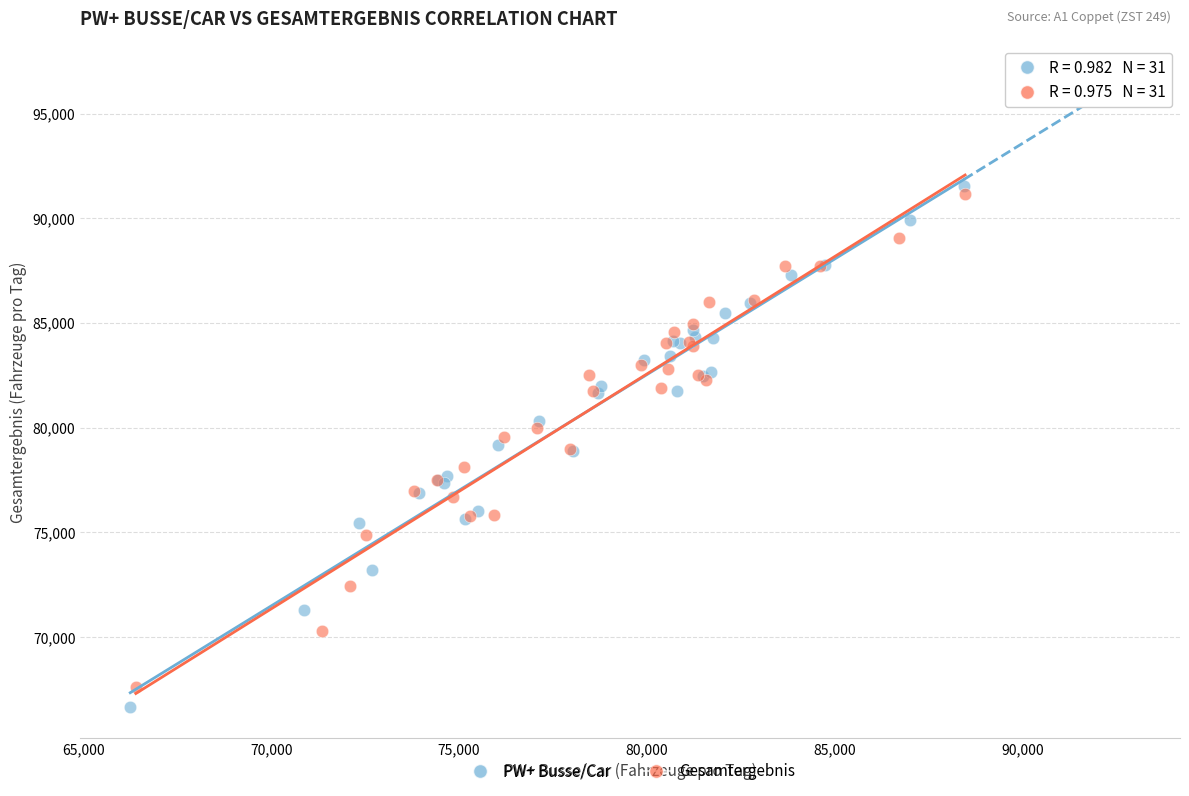

What are all the series names shown in the legend?

PW+ Busse/Car, Gesamtergebnis